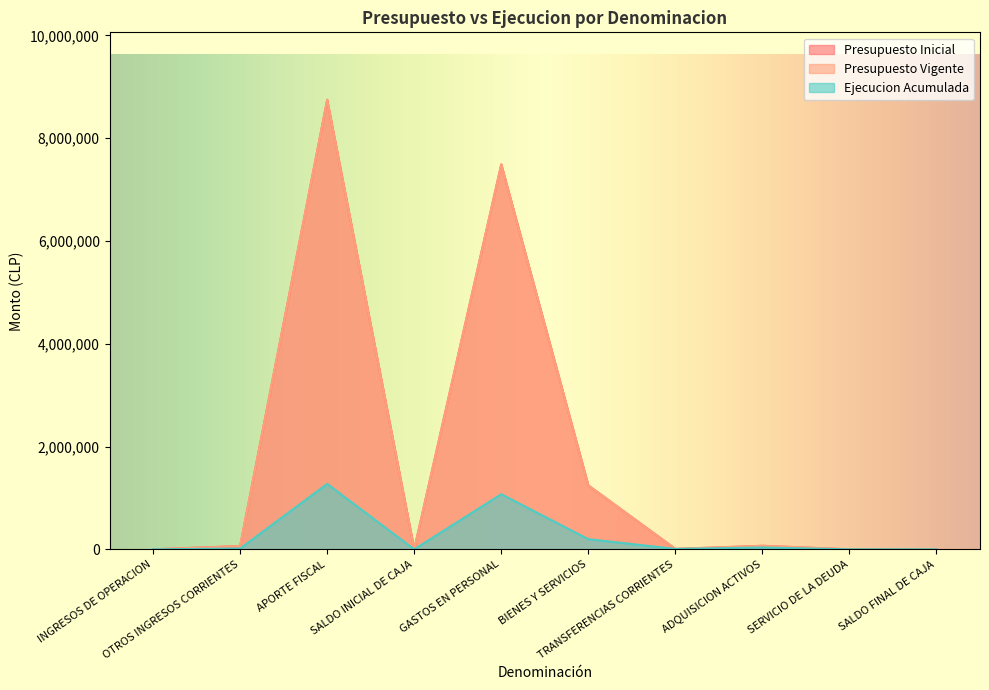

Between SERVICIO DE LA DEUDA and SALDO FINAL DE CAJA, which is larger?

SERVICIO DE LA DEUDA